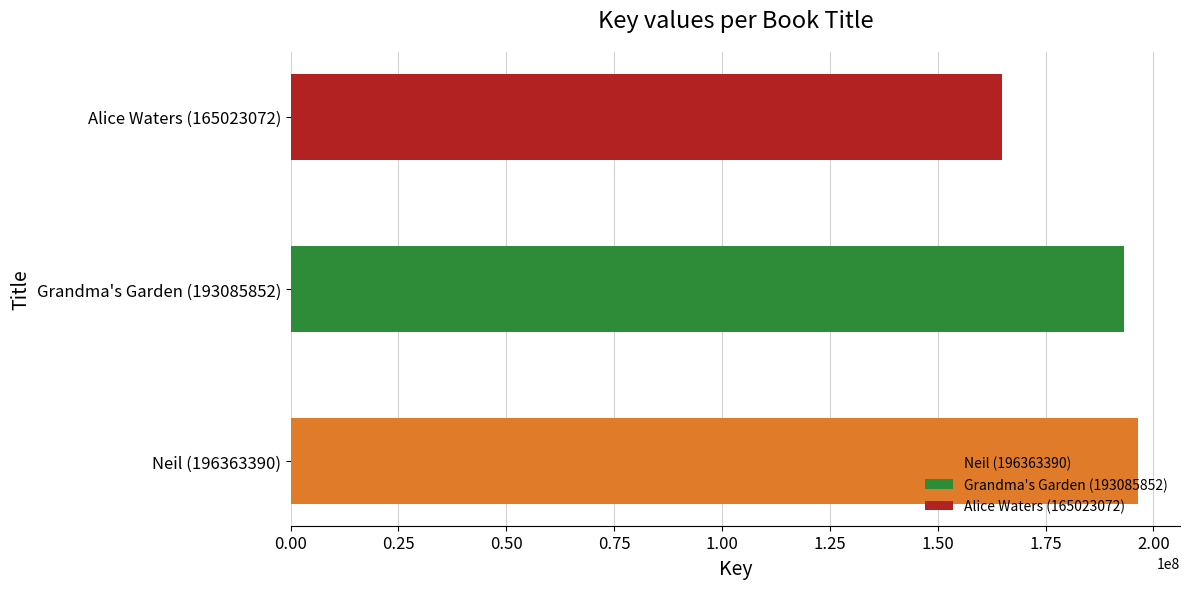

Which label corresponds to the smallest value in the chart?

Alice Waters (165023072)